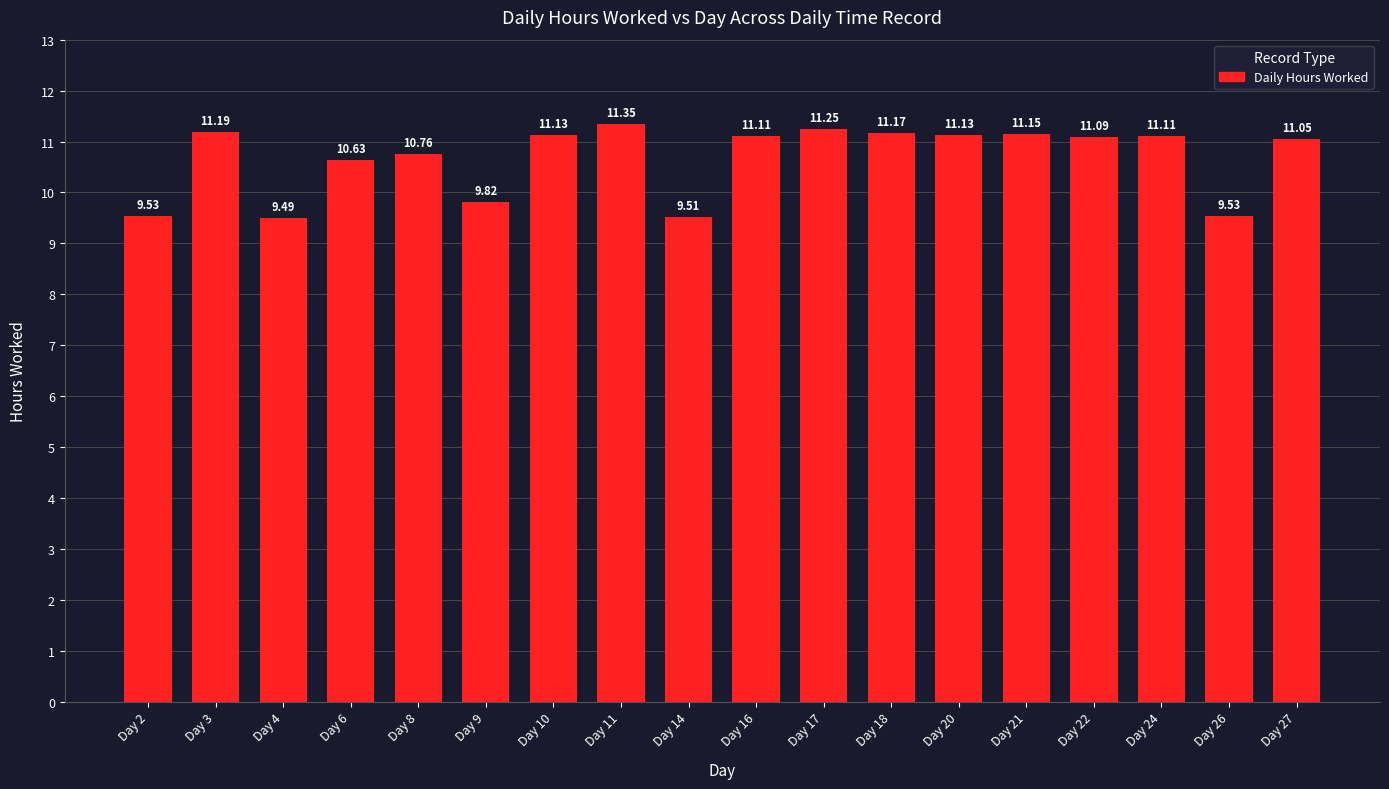

The value at Day 21 is 11.2. True or false?

True